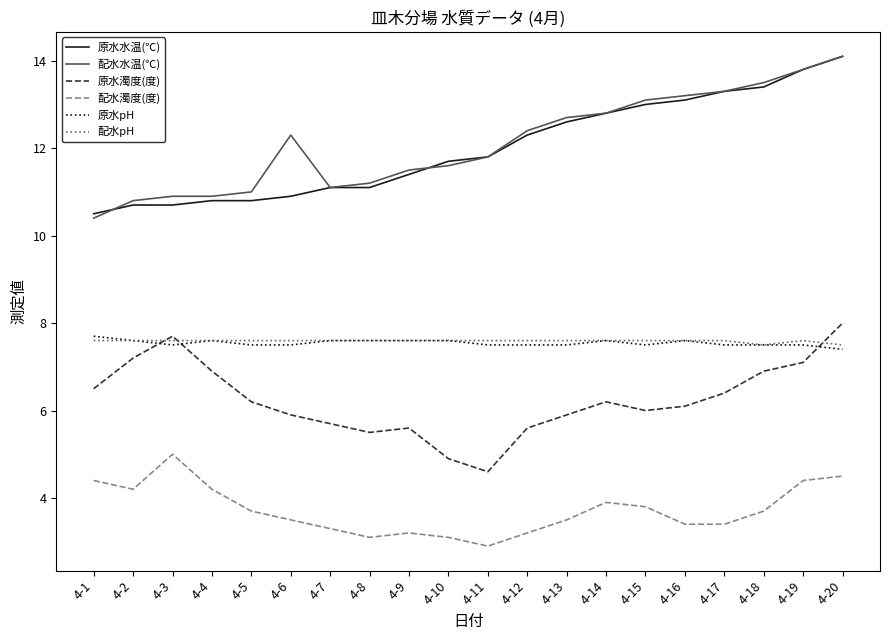

Count the number of data series in this chart.

6